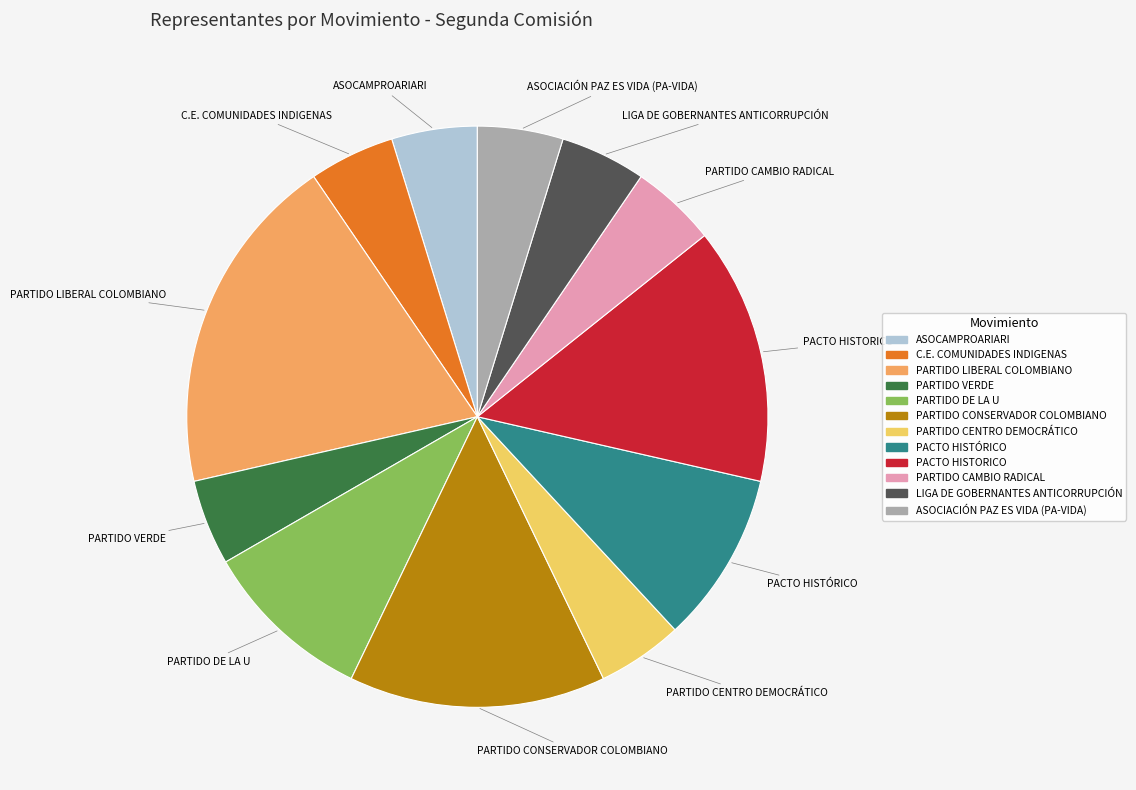

Is it true that PARTIDO CAMBIO RADICAL is 5% of the pie?

True